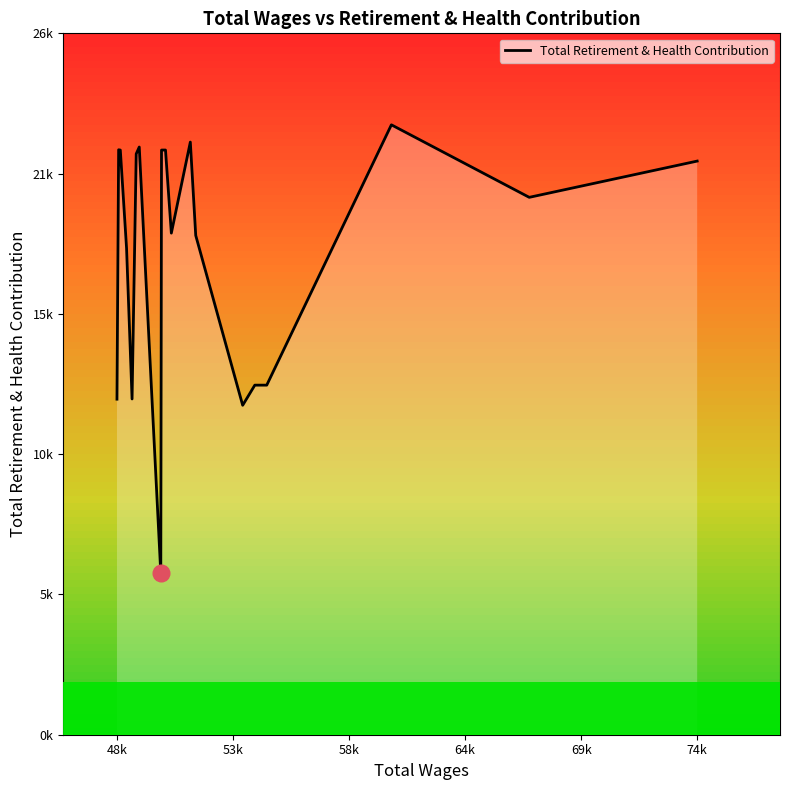

What is the minimum value shown in the chart?

6102